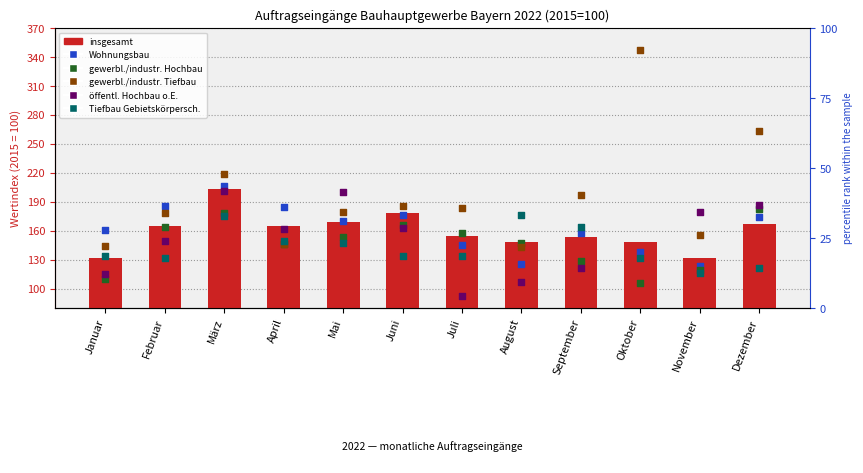

Which series reaches the minimum Y coordinate?

öffentl. Hochbau o.E.